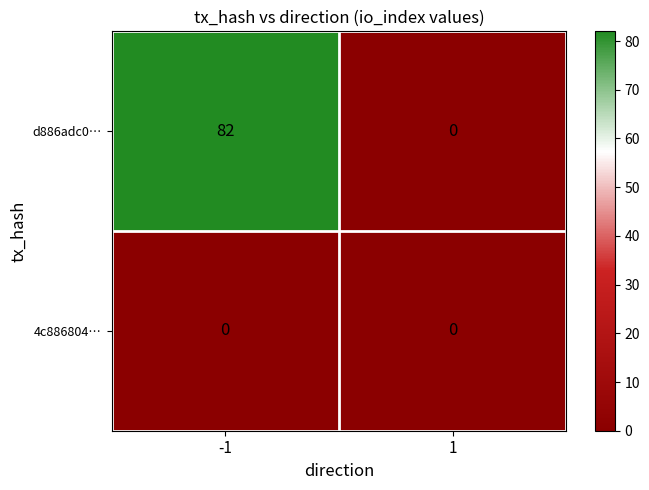

Which series changed the most between -1 and 1?

d886adc0…